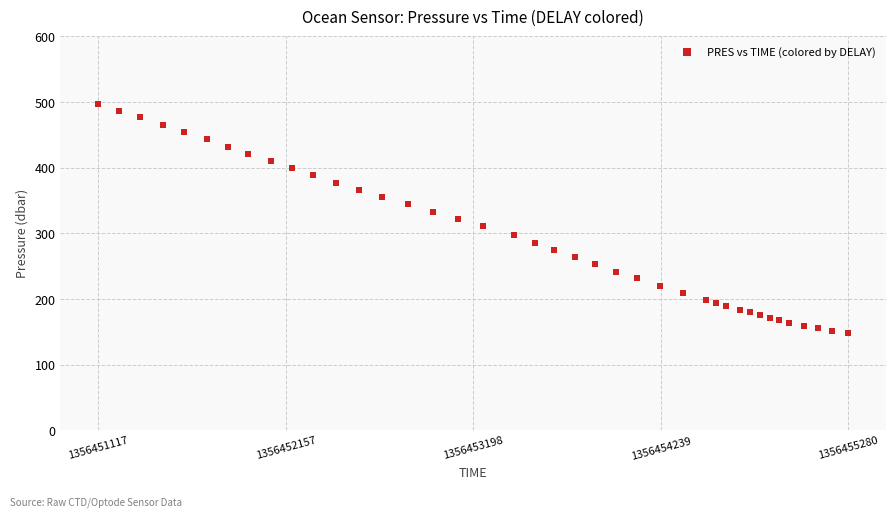

What is the range of Y values (max minus min)?

350.0